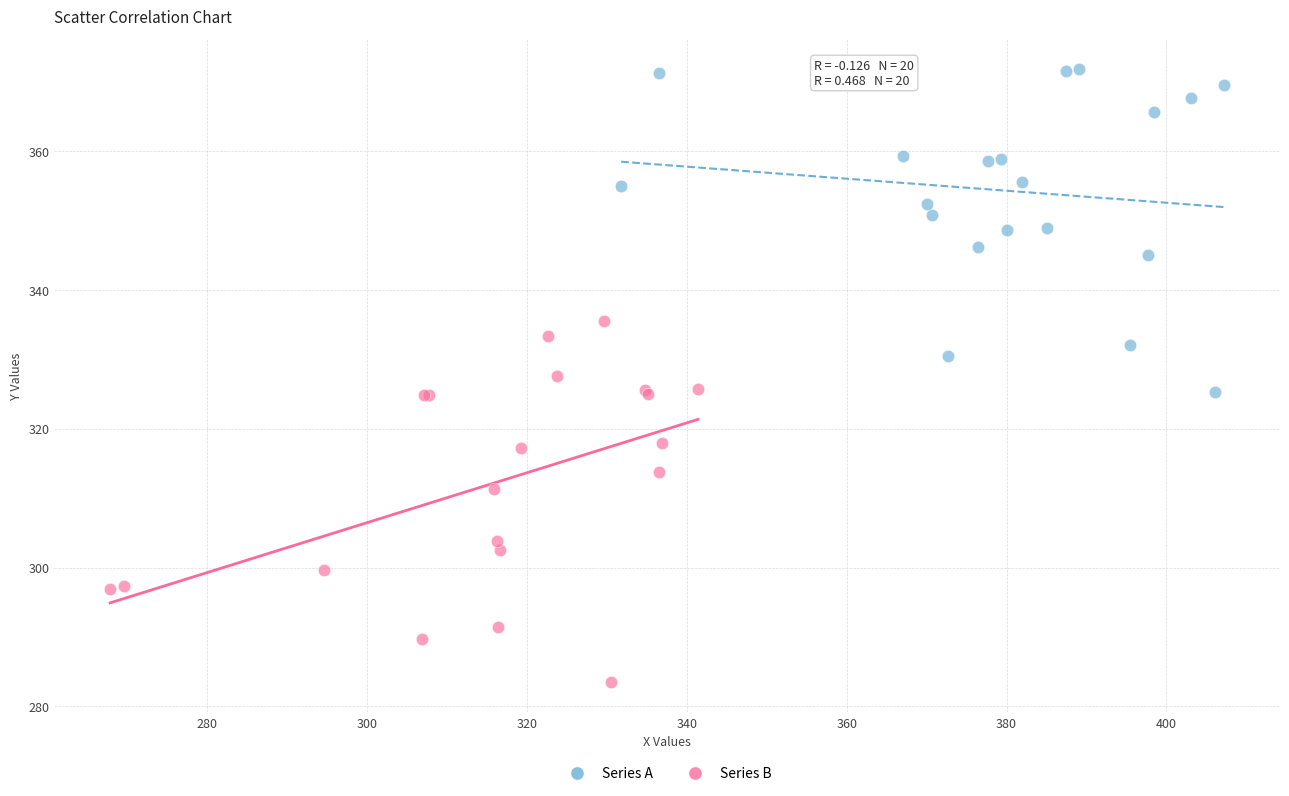

Which series has the largest Y range (max minus min)?

Series B